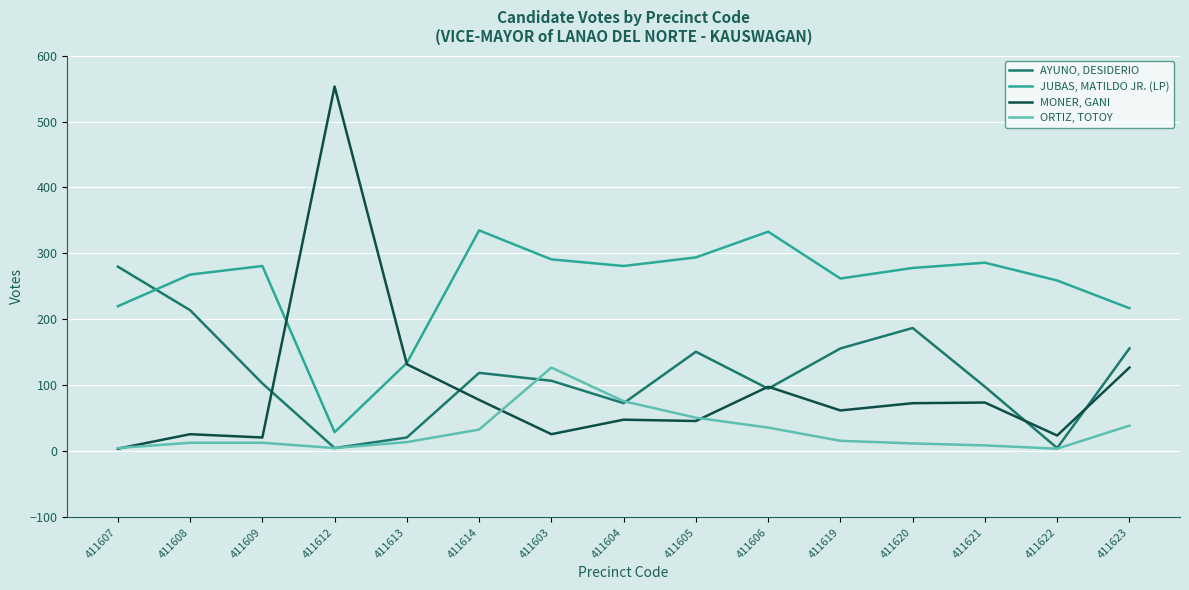

Is the value of JUBAS, MATILDO JR. (LP) at 411603 greater than the value of AYUNO, DESIDERIO at 411613?

Yes